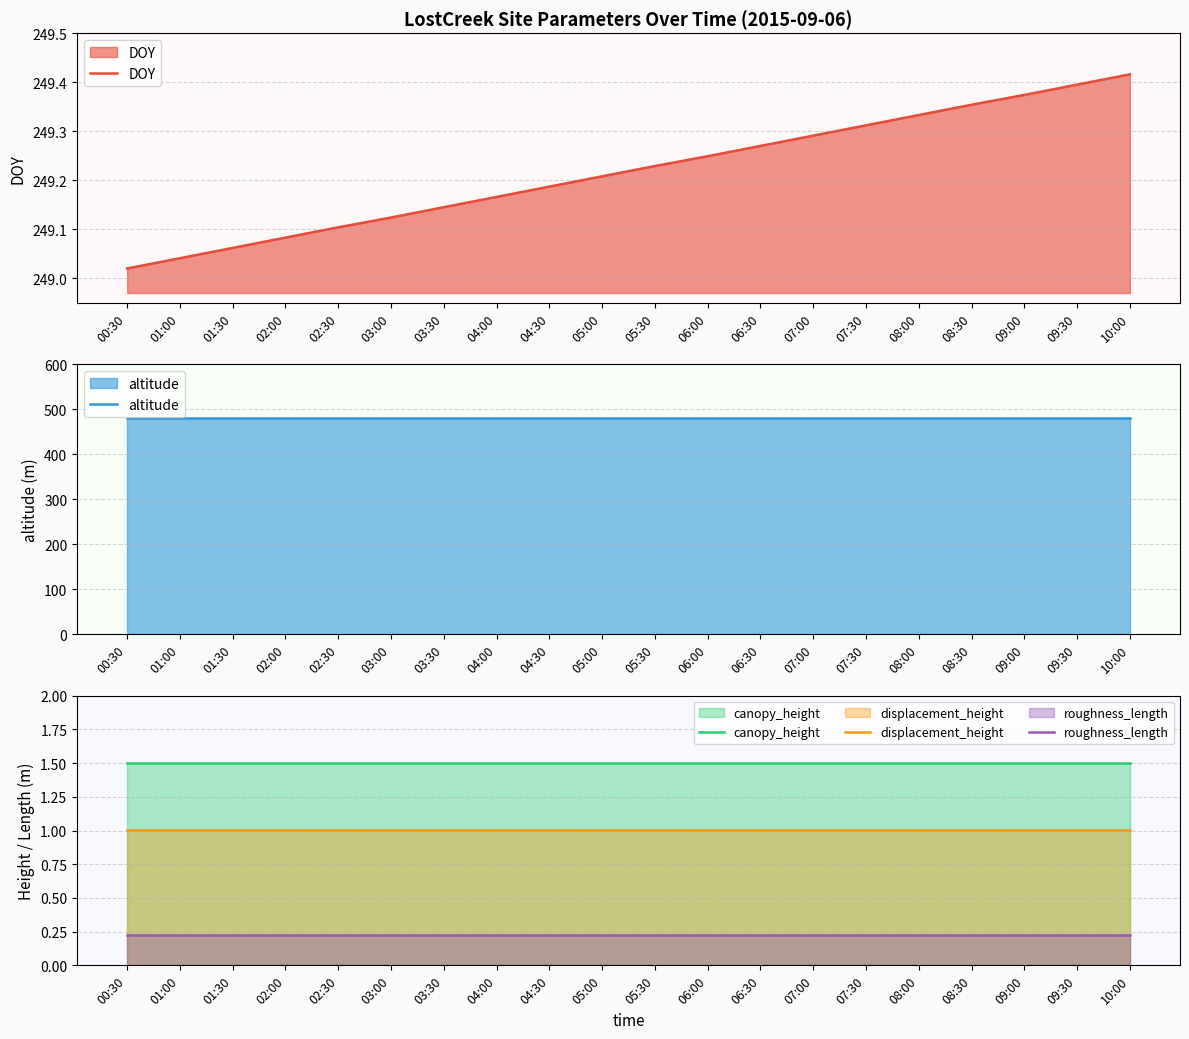

Reading left to right, extract all data points from this chart.

DOY: 249.0	249.0	249.1	249.1	249.1	249.1	249.1	249.2	249.2	249.2	249.2	249.2	249.3	249.3	249.3	249.3	249.4	249.4	249.4	249.4
altitude: 480.0	480.0	480.0	480.0	480.0	480.0	480.0	480.0	480.0	480.0	480.0	480.0	480.0	480.0	480.0	480.0	480.0	480.0	480.0	480.0
canopy_height: 1.5	1.5	1.5	1.5	1.5	1.5	1.5	1.5	1.5	1.5	1.5	1.5	1.5	1.5	1.5	1.5	1.5	1.5	1.5	1.5
displacement_height: 1.0	1.0	1.0	1.0	1.0	1.0	1.0	1.0	1.0	1.0	1.0	1.0	1.0	1.0	1.0	1.0	1.0	1.0	1.0	1.0
roughness_length: 0.2	0.2	0.2	0.2	0.2	0.2	0.2	0.2	0.2	0.2	0.2	0.2	0.2	0.2	0.2	0.2	0.2	0.2	0.2	0.2